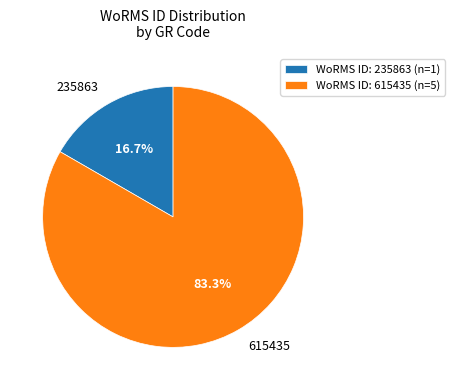

Between 615435 and 235863, which is larger?

615435